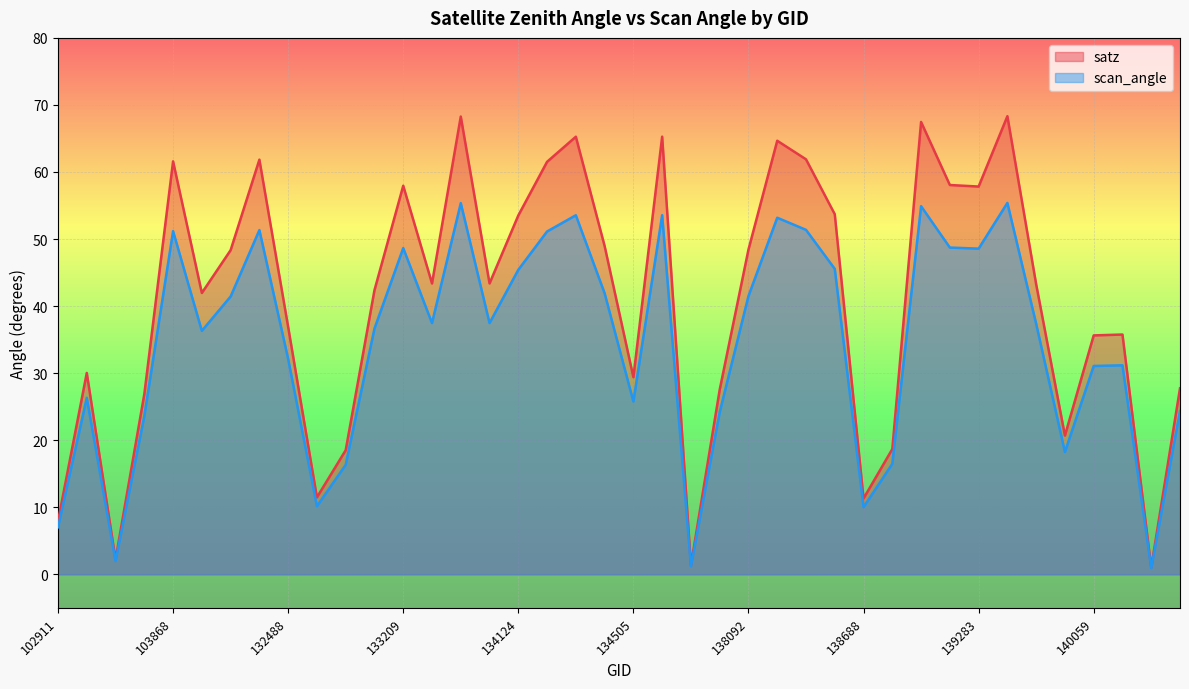

Is it true that satz equals 11.3 at 138688?

True